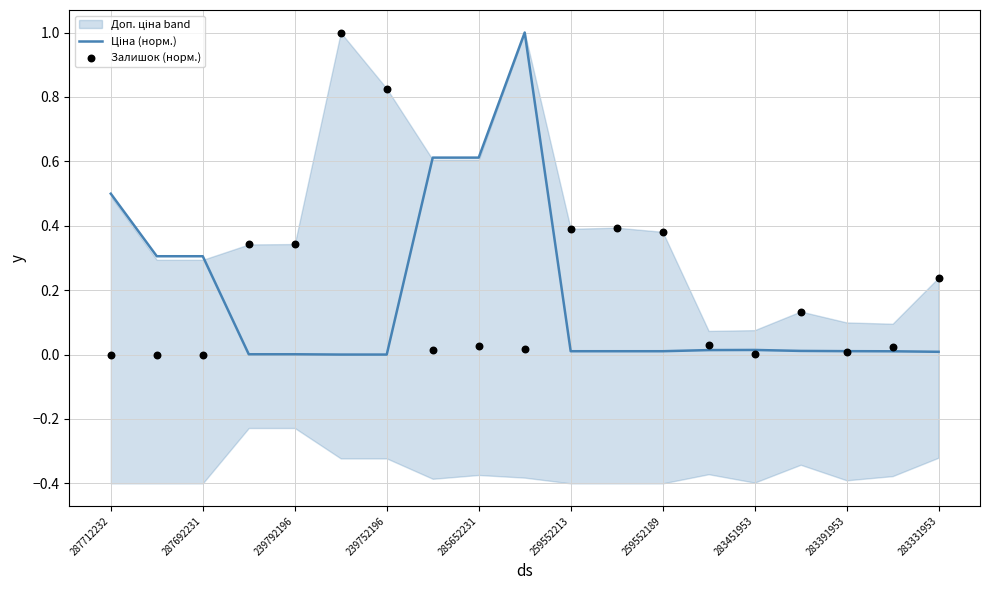

Which series contains the highest Y value?

Ціна (норм.)